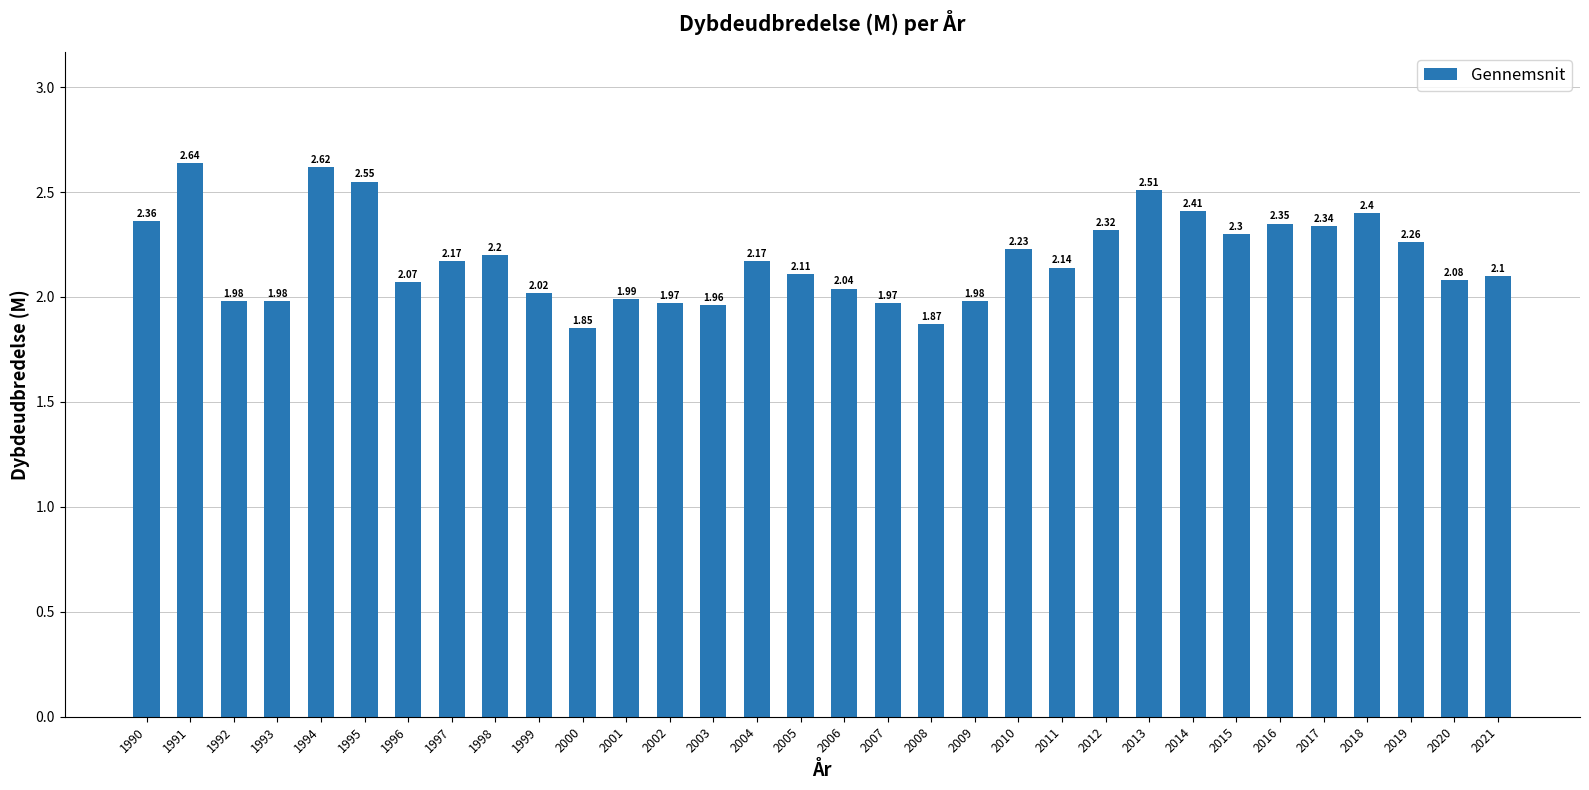

Approximately how many times larger is the value at 2012 compared to 2007?

1.2